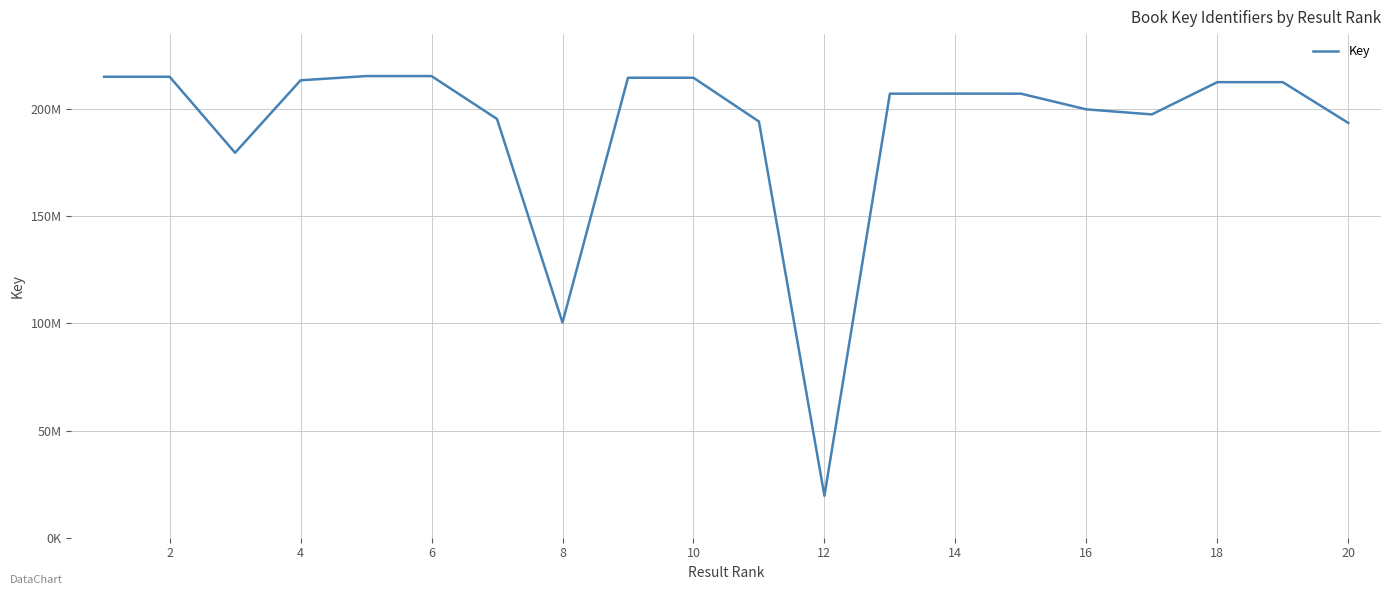

Is this an area chart (filled region under the line)?

No